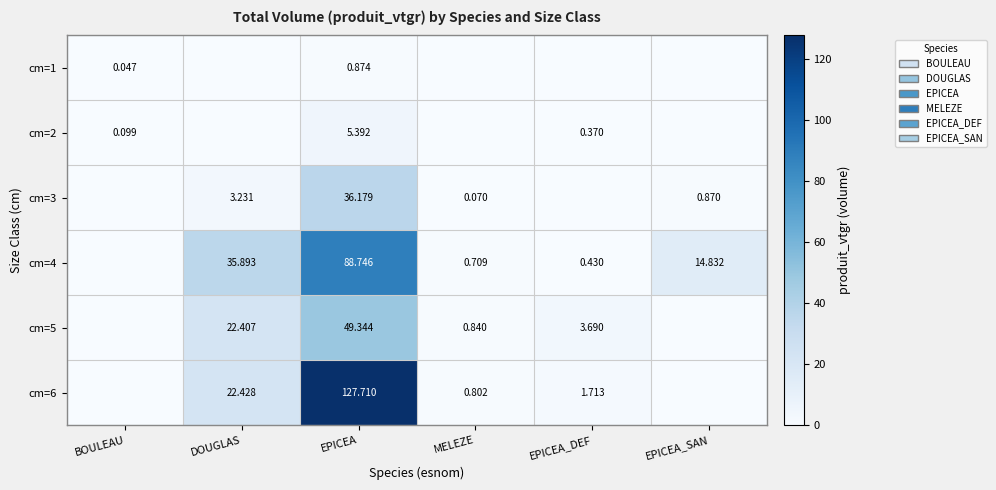

Is the value of cm=3 at DOUGLAS greater than the value of cm=2 at EPICEA_DEF?

Yes